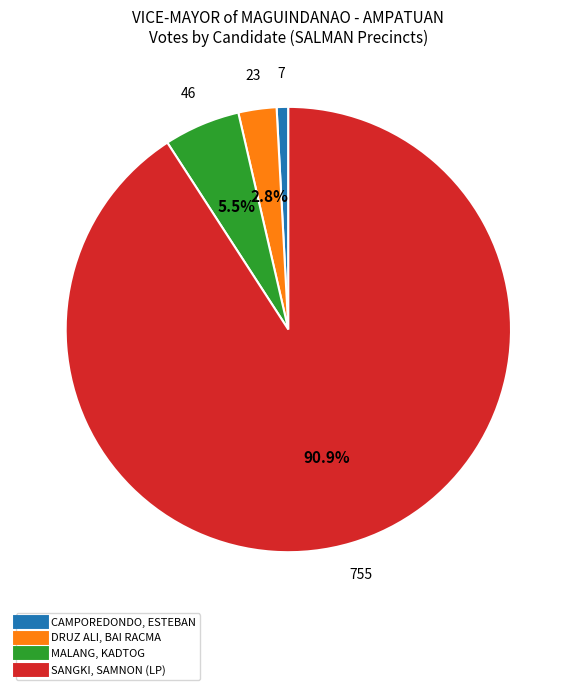

Count the number of slices in the pie.

4